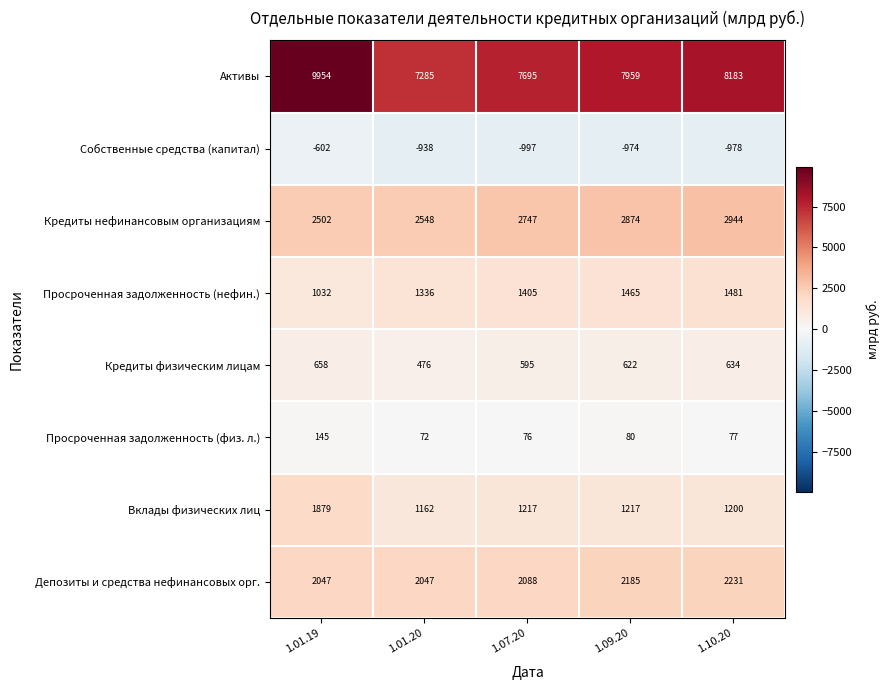

Read the Собственные средства (капитал) value at 1.10.20, to the nearest 10.

-980